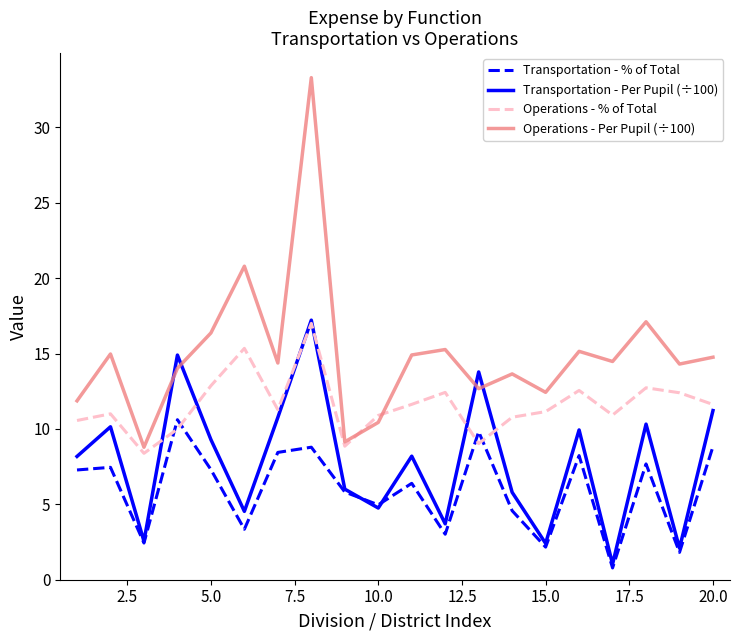

What is the smallest value displayed?

0.8